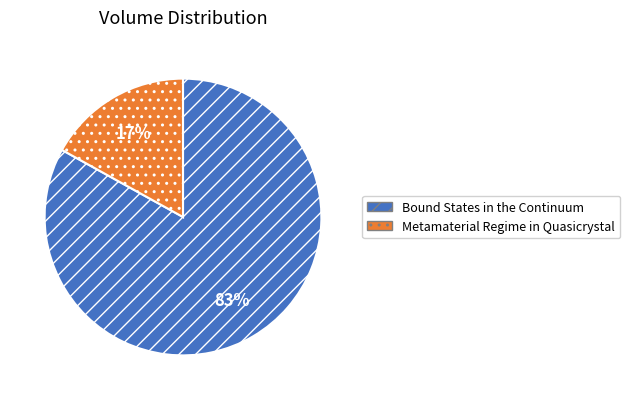

Rank the categories by value from highest to lowest.

Bound States in the Continuum, Metamaterial Regime in Quasicrystal